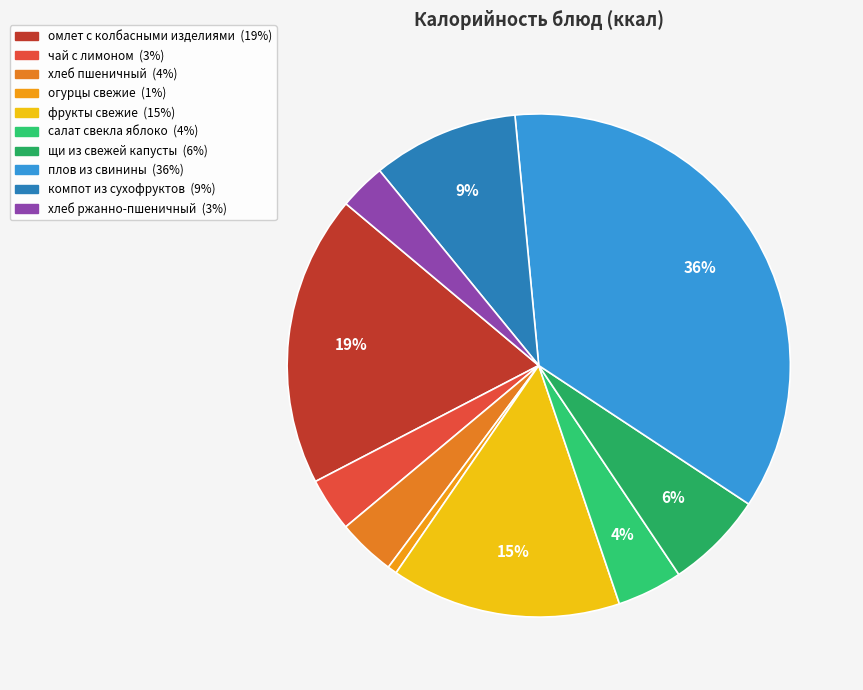

Count the number of slices in the pie.

10